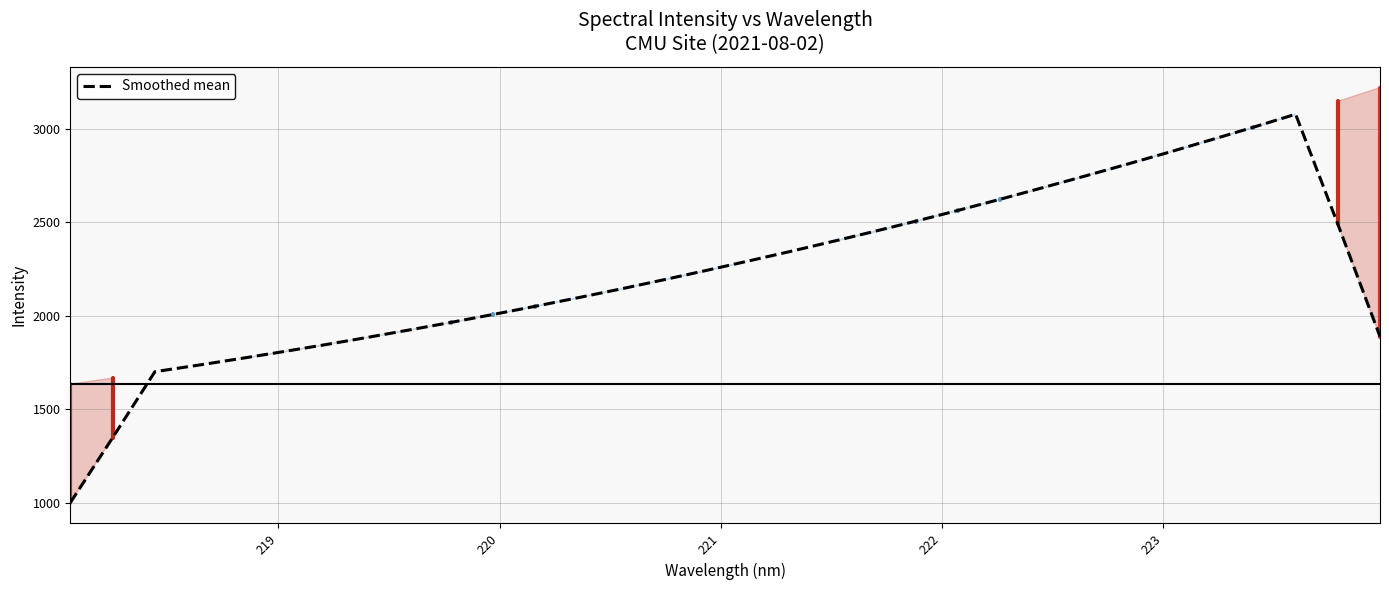

What is the sum of all values?

71381.6